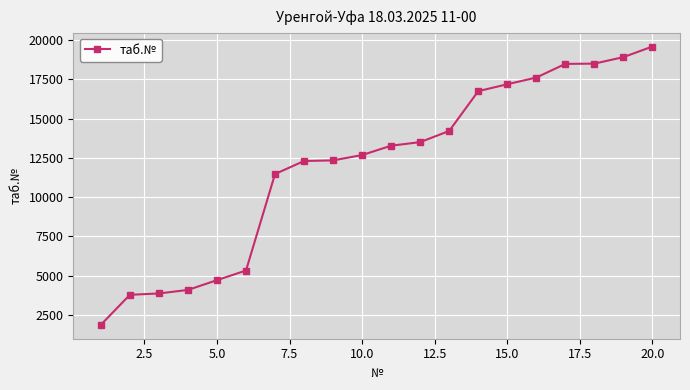

What is the value of the 18th point from the left?

18496